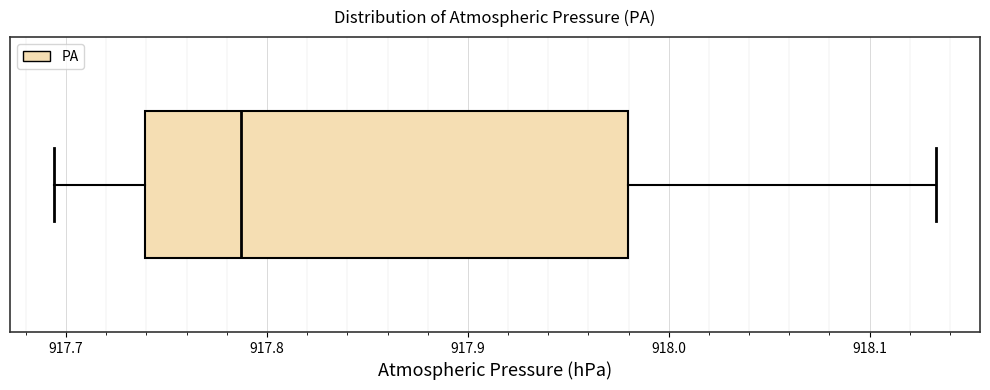

Transcribe this box plot: give where the median line is, the range the box spans, and where the two whiskers end, as read against the x-axis. The values are not printed on the chart, so give them approximately, as read against the axis.

median 917.79, box 917.74 to 917.98, whiskers 917.69 to 918.13